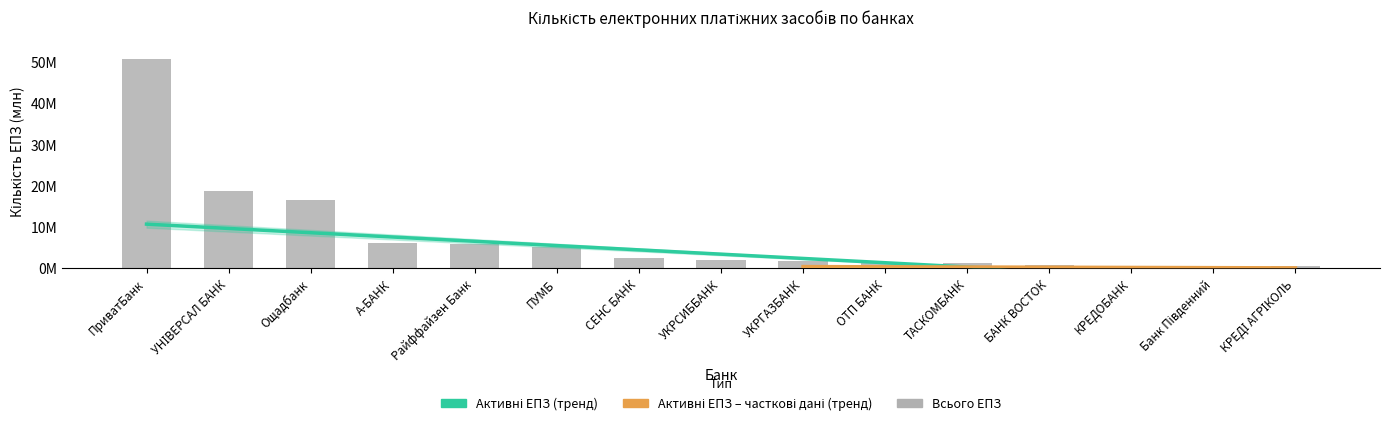

Are the bars grouped side by side (vs. stacked)?

No